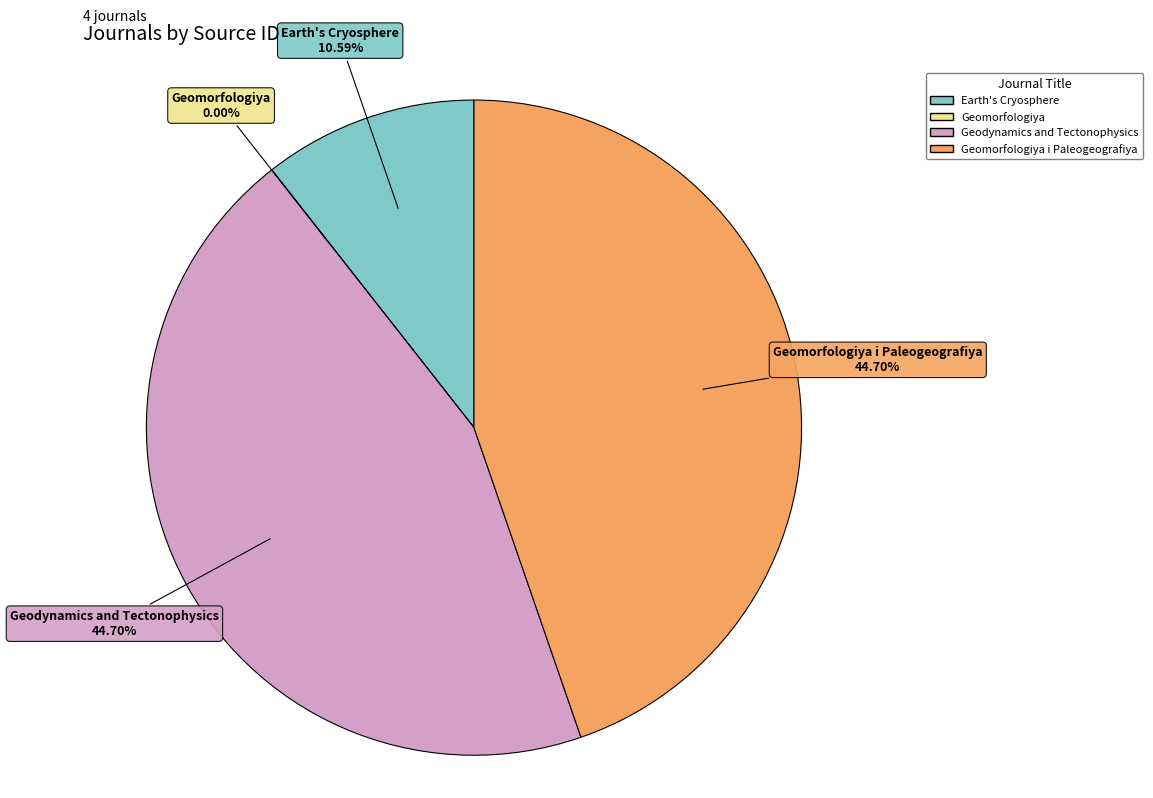

Is there a majority slice in this chart?

No